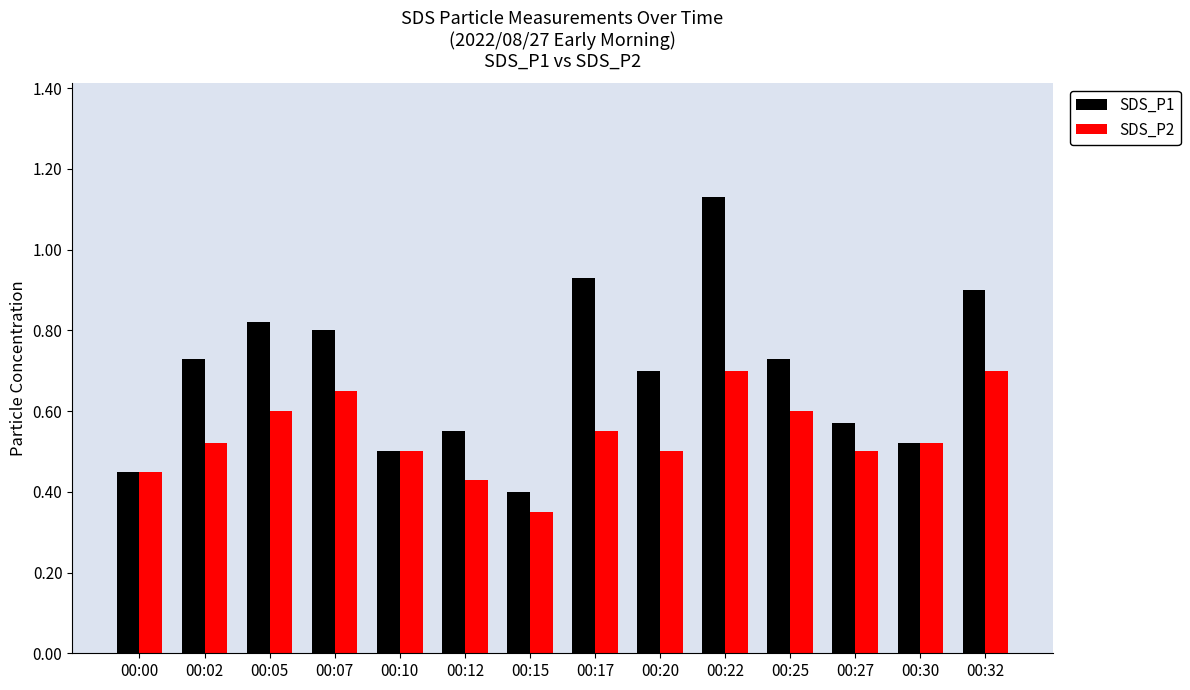

Is the value of SDS_P2 at 00:00 greater than the value of SDS_P1 at 00:32?

No